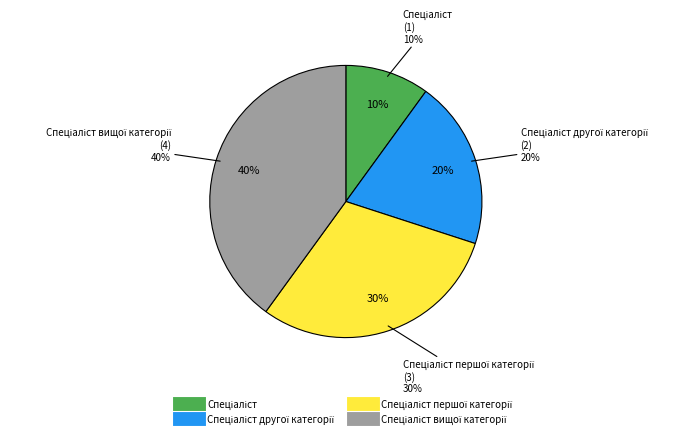

Combined, what portion of the pie is Спеціаліст другої категорії and Спеціаліст вищої категорії?

60.0%